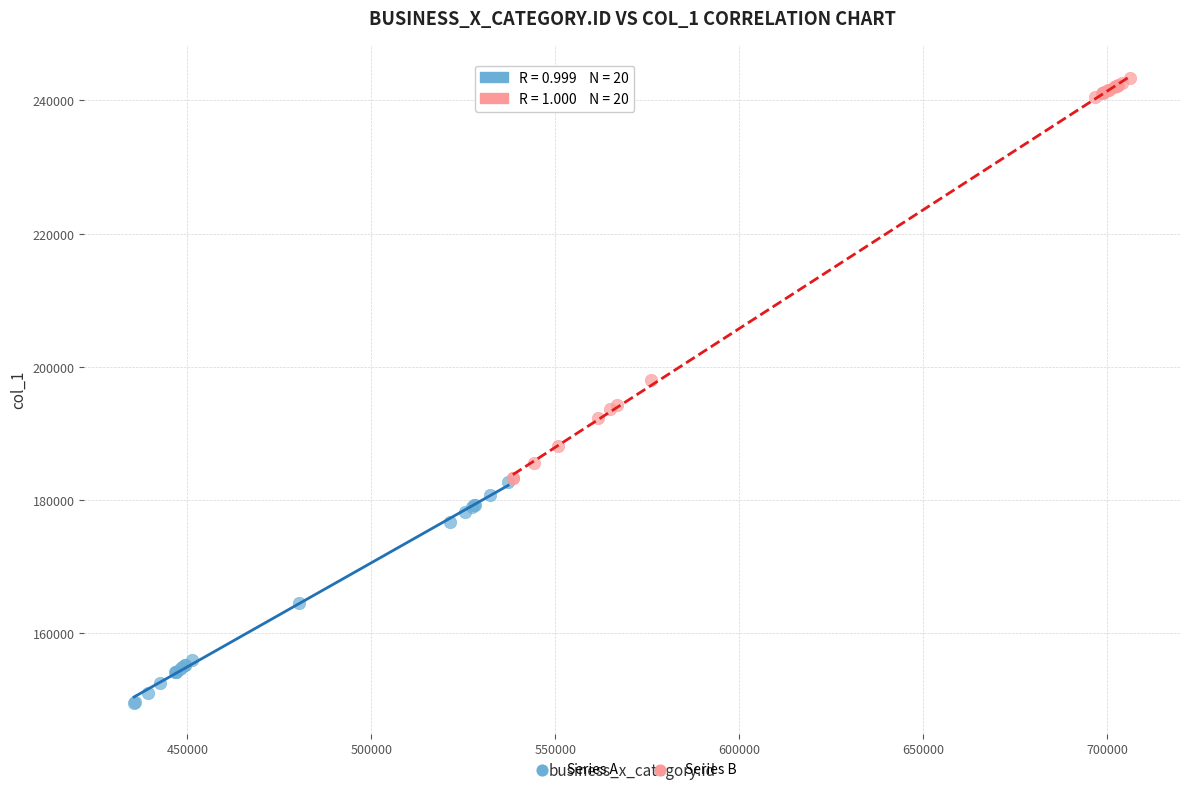

Which series contains the highest Y value?

Series B